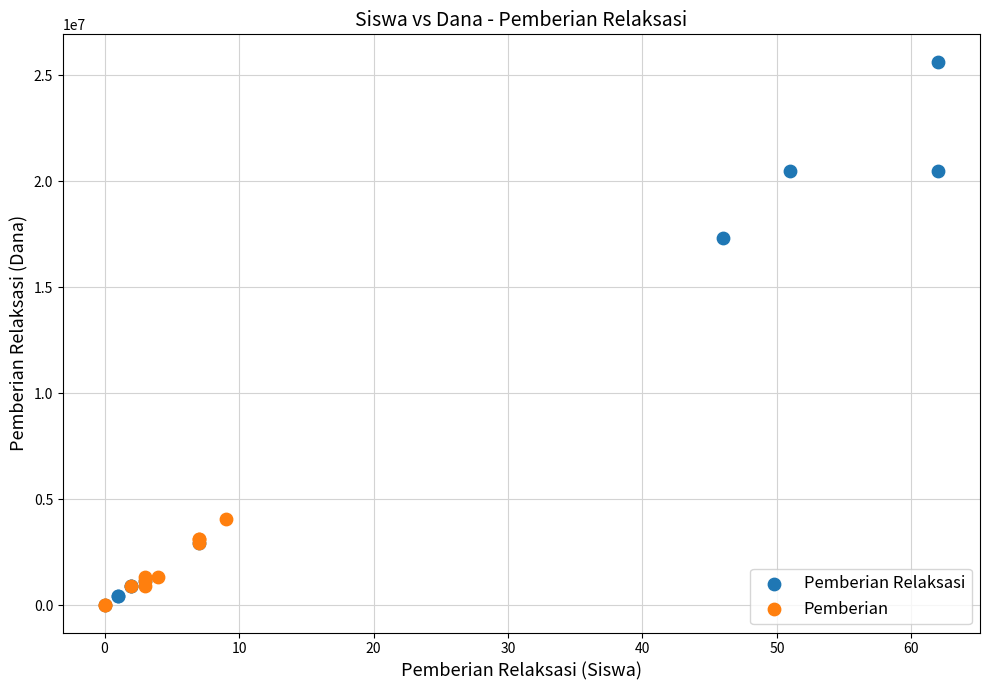

Which series contains the highest Y value?

Pemberian Relaksasi